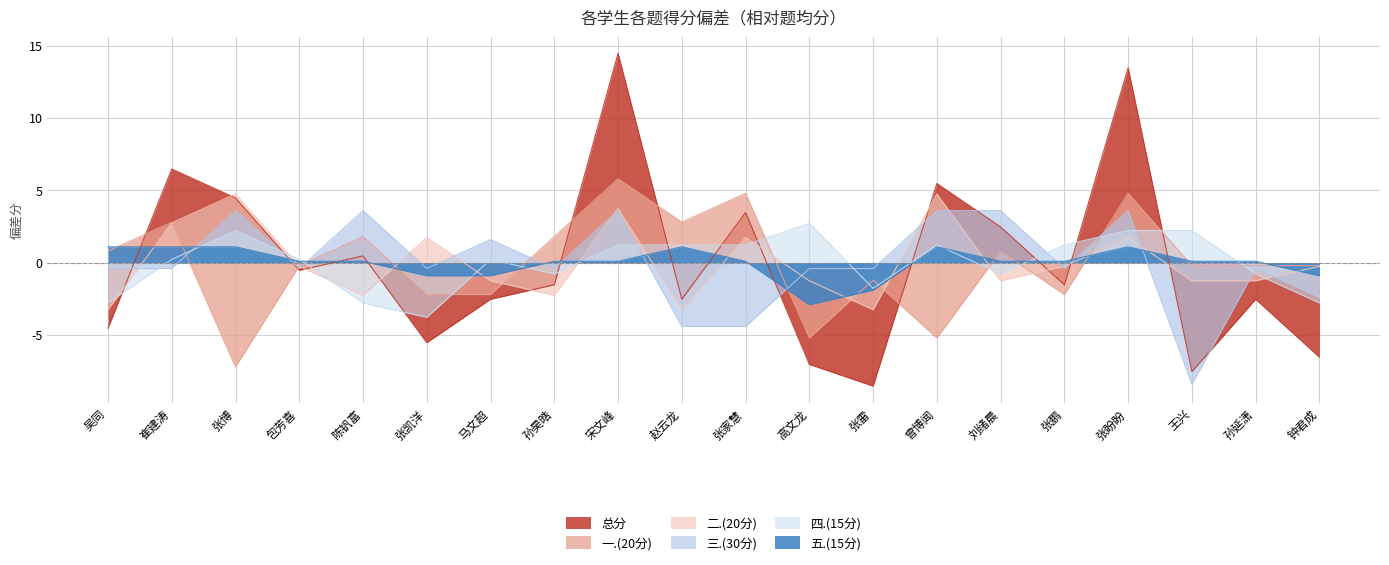

What is the difference between the maximum and second lowest values in the 五.(15分) series?

3.0